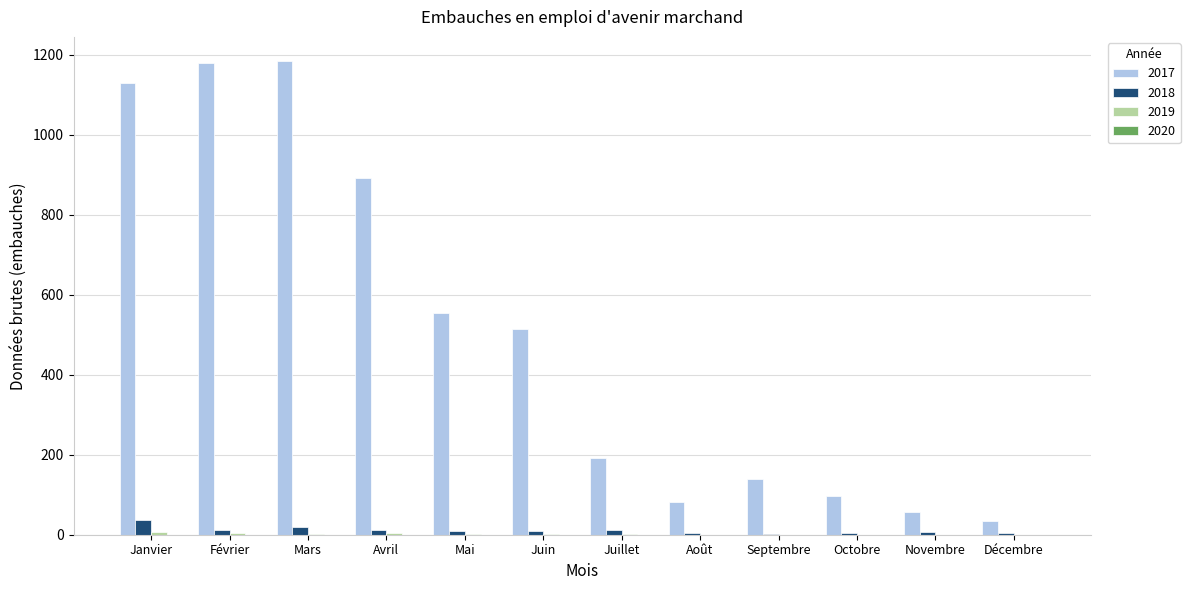

At which label is 2017 closest to 610?

Mai